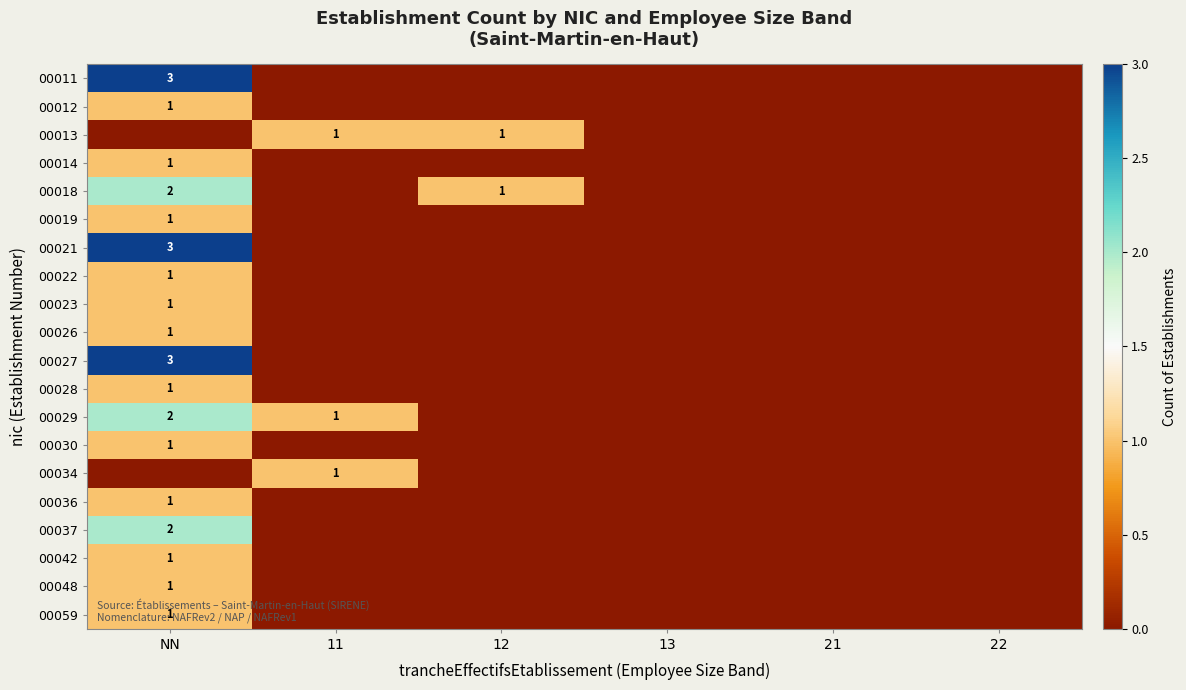

At how many categories does at least one series exceed 0?

3